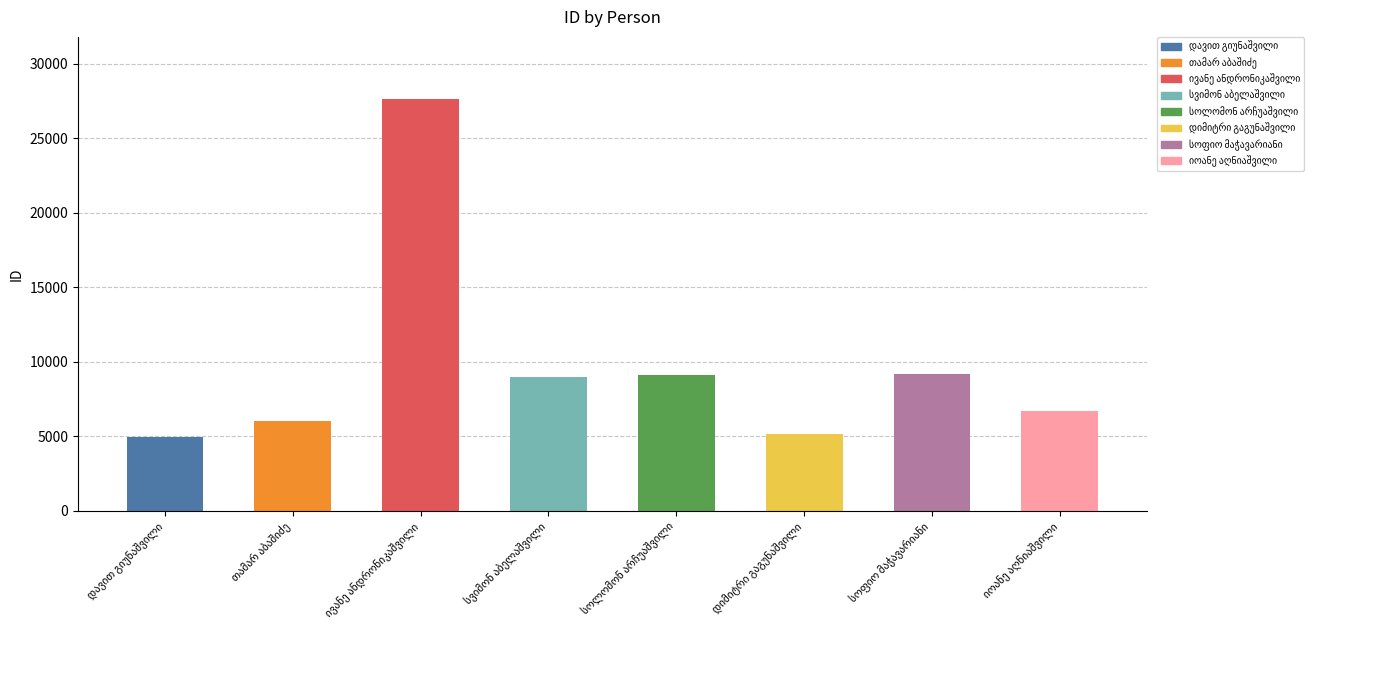

What is the value of the 2nd bar from the left?

6003